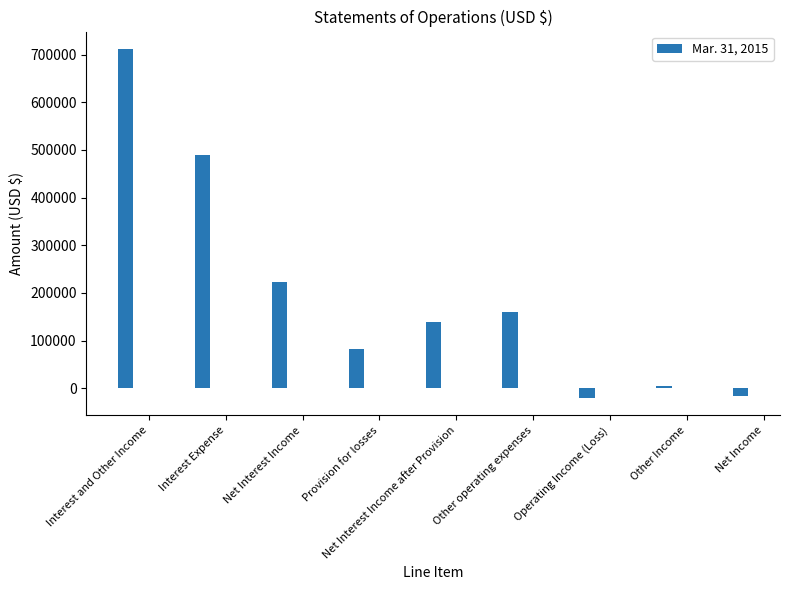

Reading left to right, what are all the values shown in this chart?

711713	489650	222063	83234	138829	159062	-20233	4053	-16180